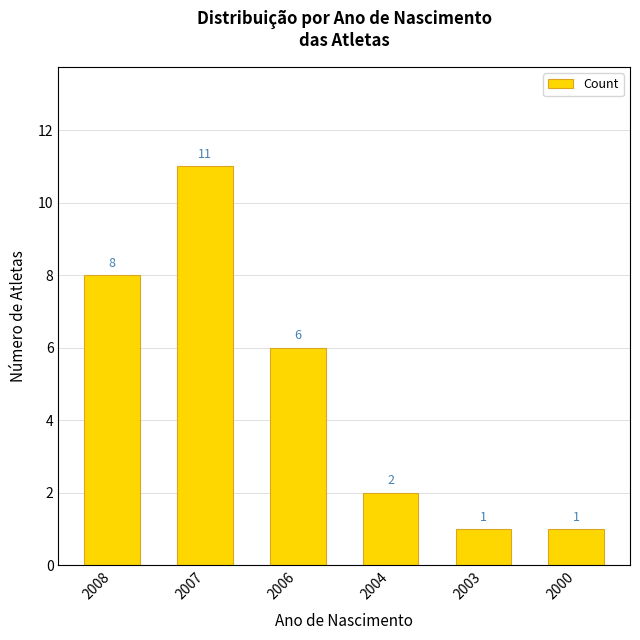

How many bars are there in total?

6